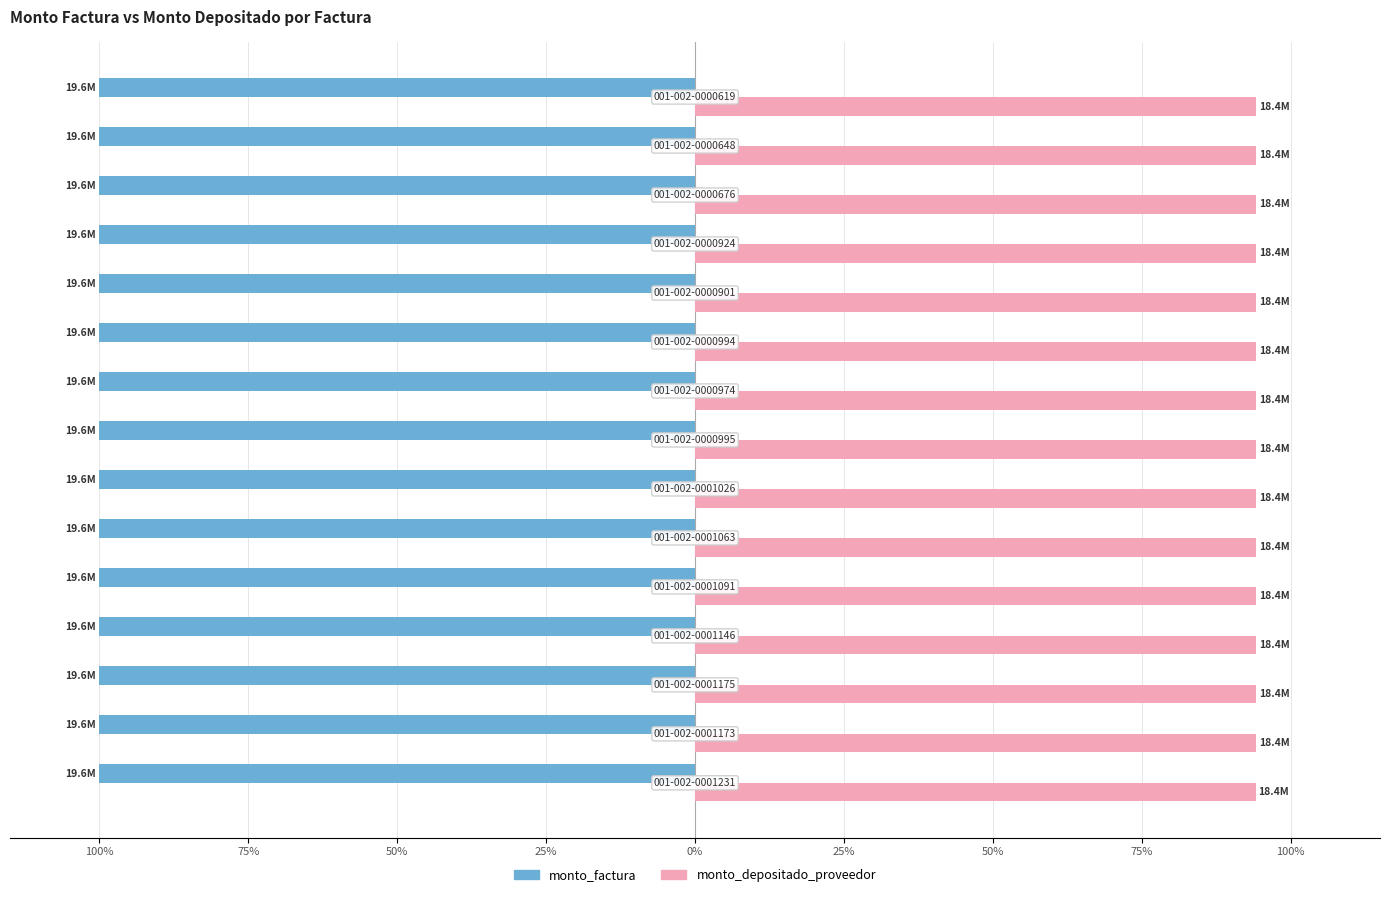

What is the value of the monto_depositado_proveedor bar at the 6th from the left?

94.2